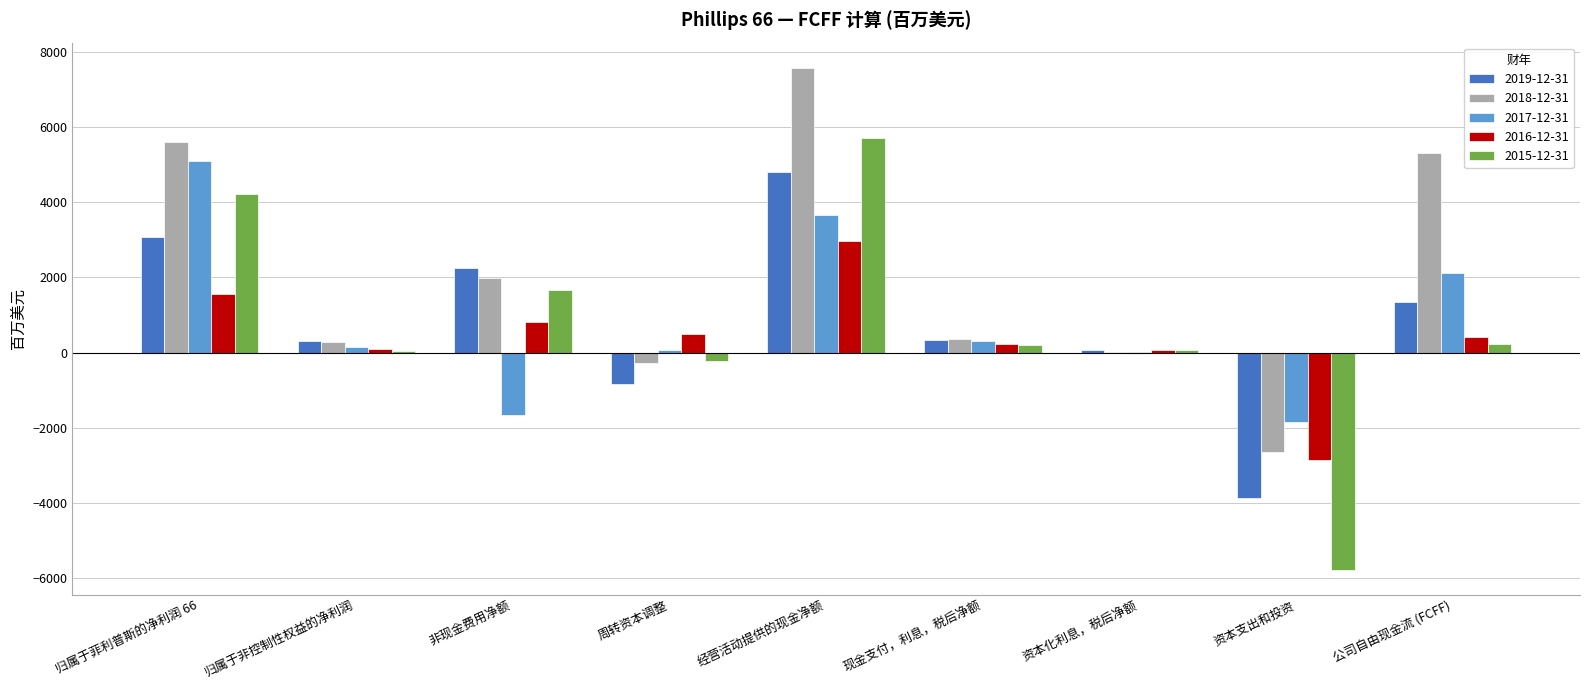

Which series has the largest total across all categories?

2018-12-31